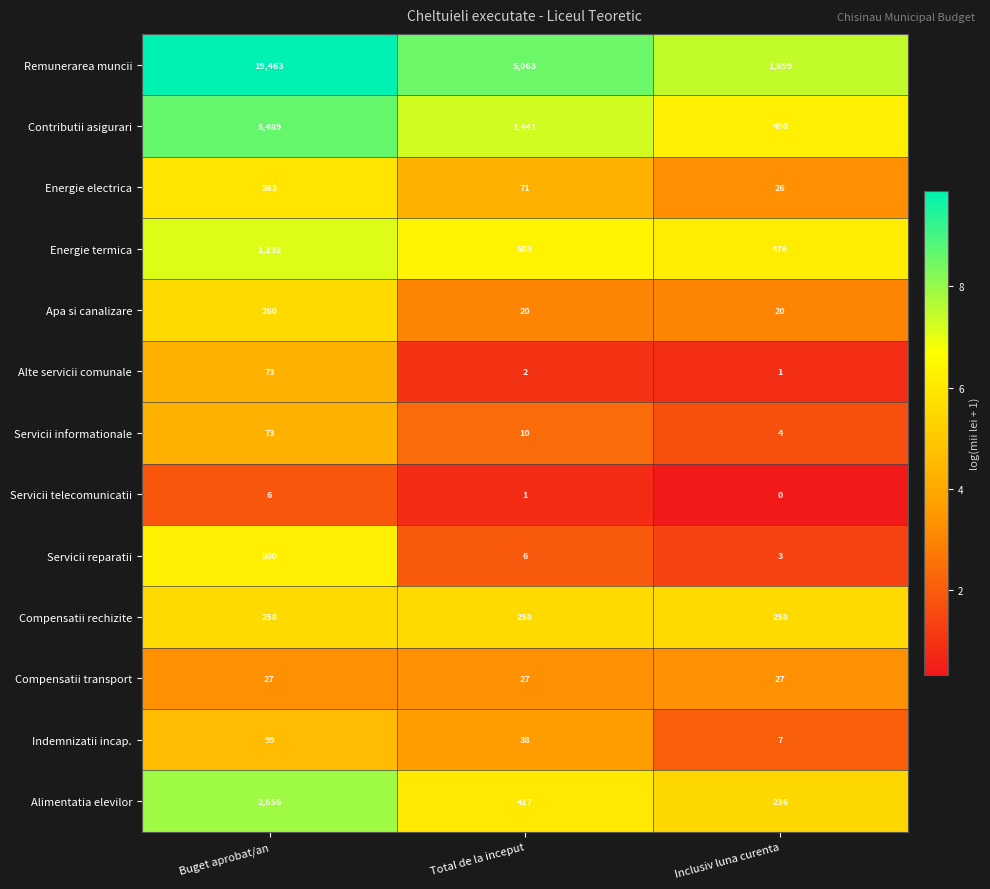

What is the smallest value displayed?

0